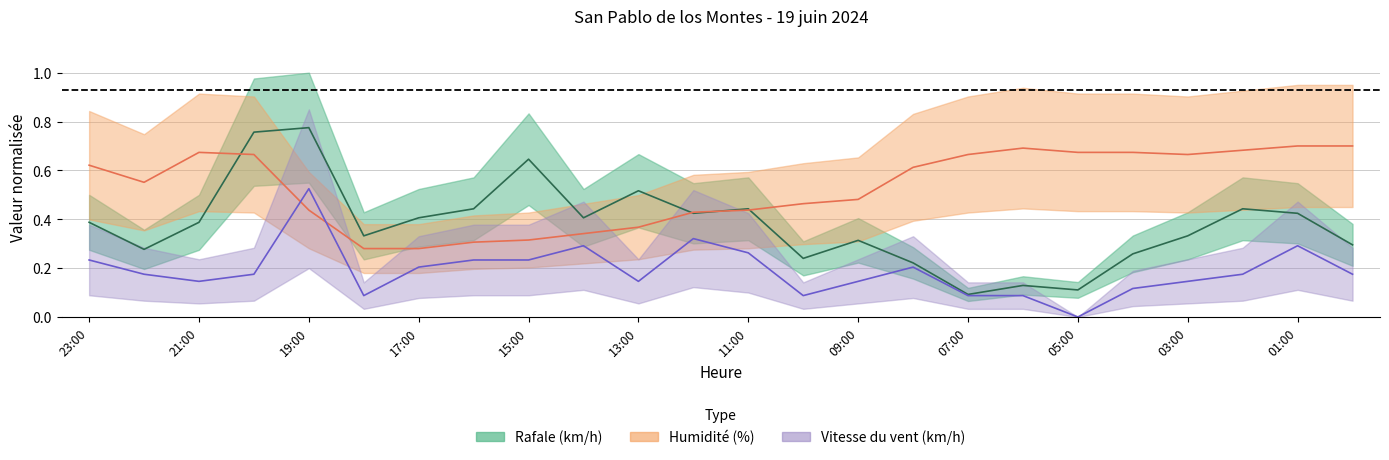

Rank the series by their average value, from highest to lowest.

Humidite (%), Rafale (km/h), Vitesse du vent (km/h)